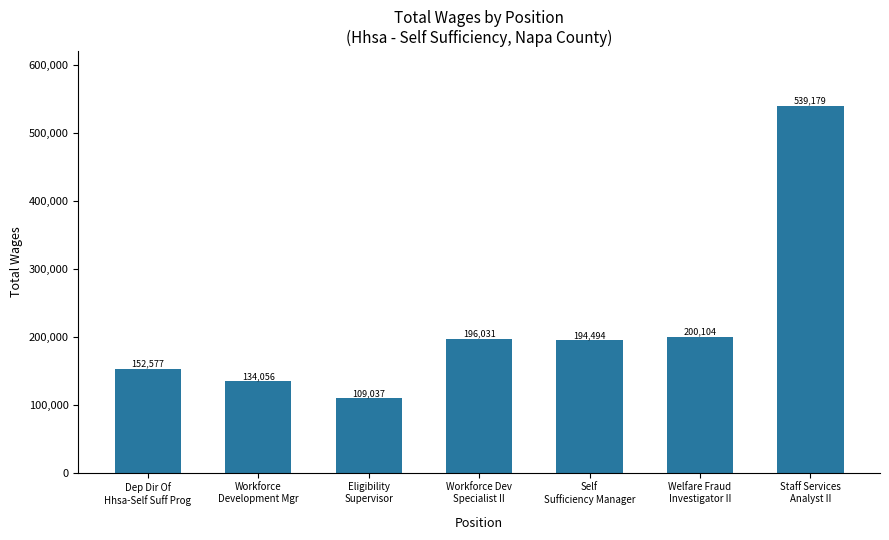

Between Workforce
Development Mgr and Welfare Fraud
Investigator II, which is larger?

Welfare Fraud
Investigator II